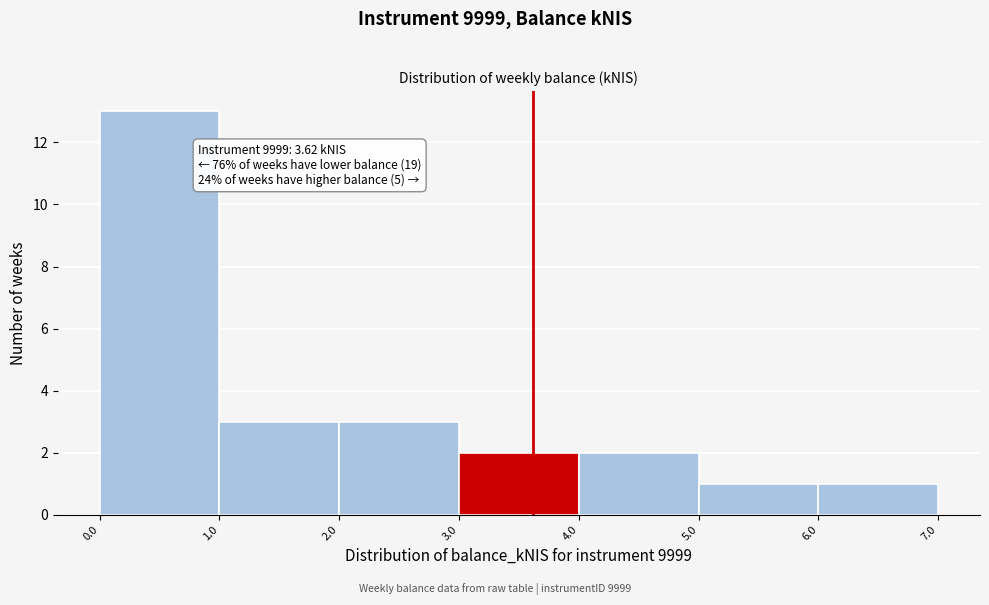

Which range on the x-axis has the tallest bar?

0.0 to 1.0